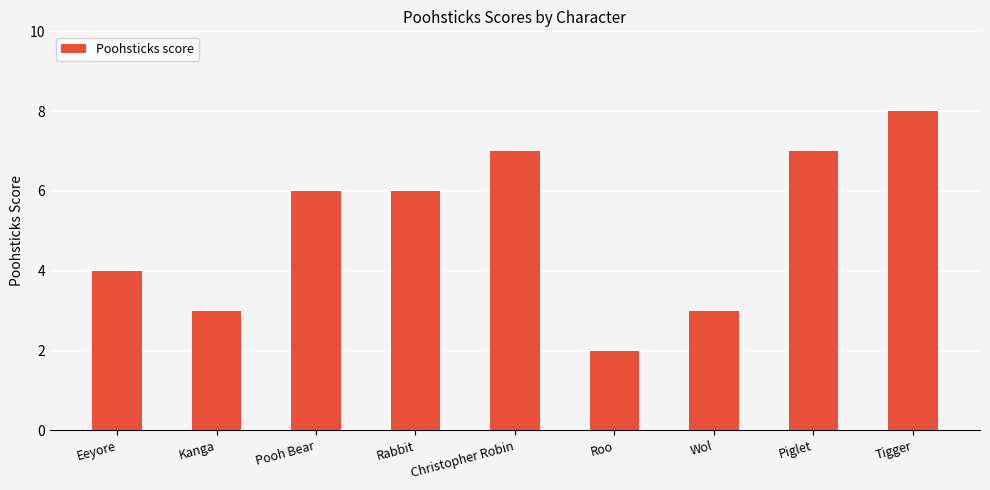

What value does the data have at Tigger?

8